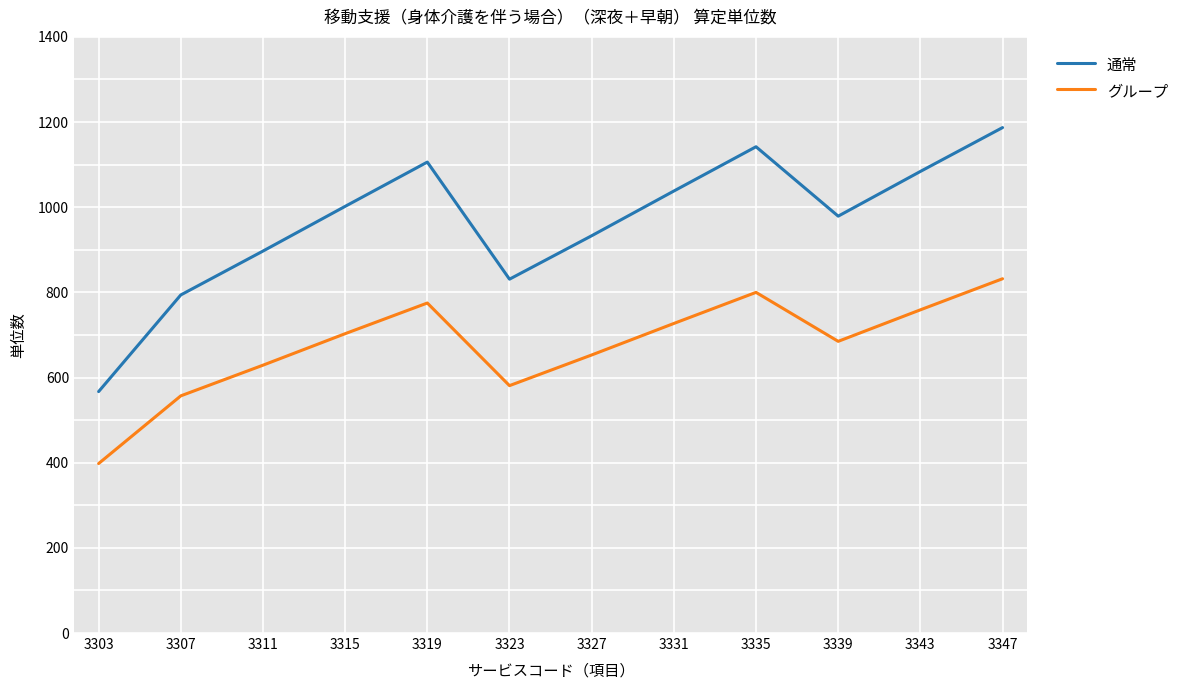

Is the value of グループ at 3339 greater than the value of 通常 at 3315?

No